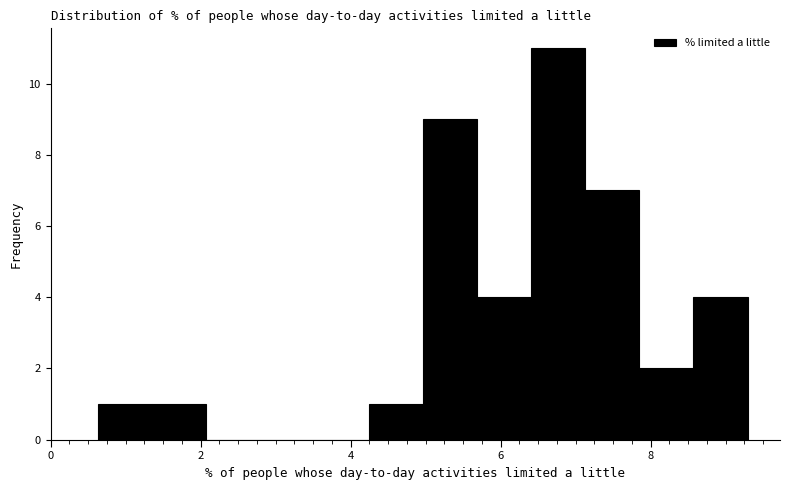

Around what value on the x-axis is the tallest bar? Give the approximate position of its centre, as read against the axis.

6.8